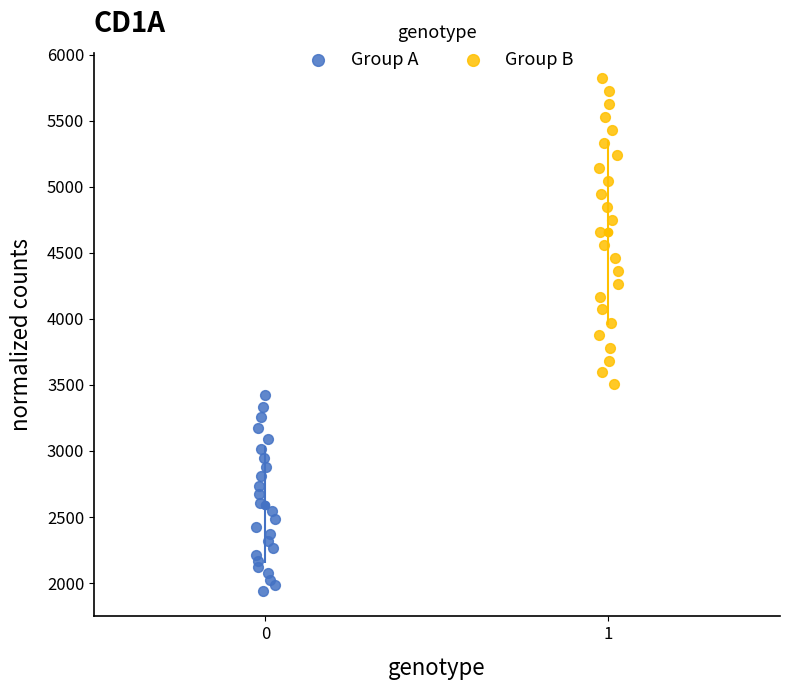

Which series reaches the minimum Y coordinate?

Group A